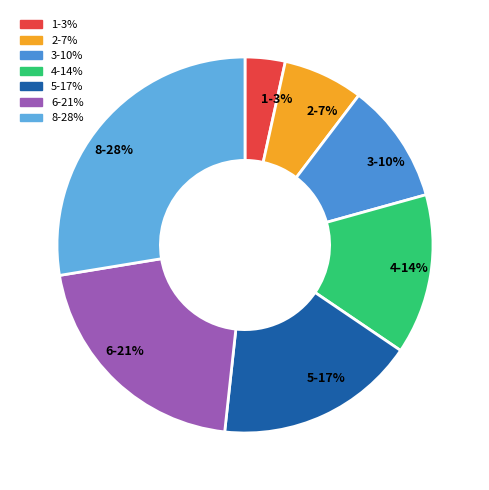

How many segments does this pie chart have?

7